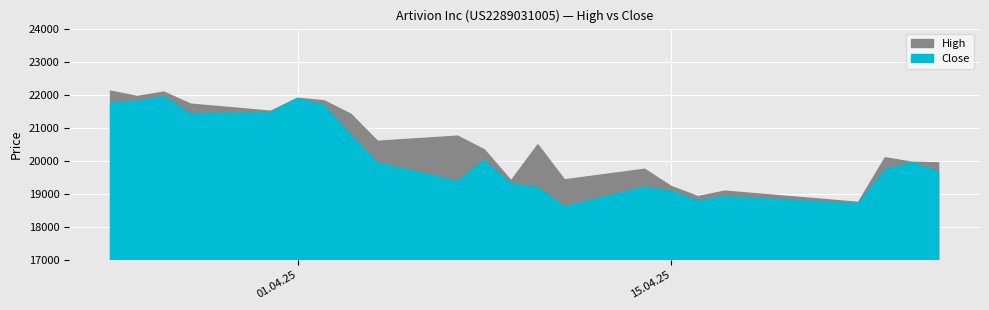

Is the value of Close at 14.04.2025 greater than the value of High at 16.04.2025?

Yes